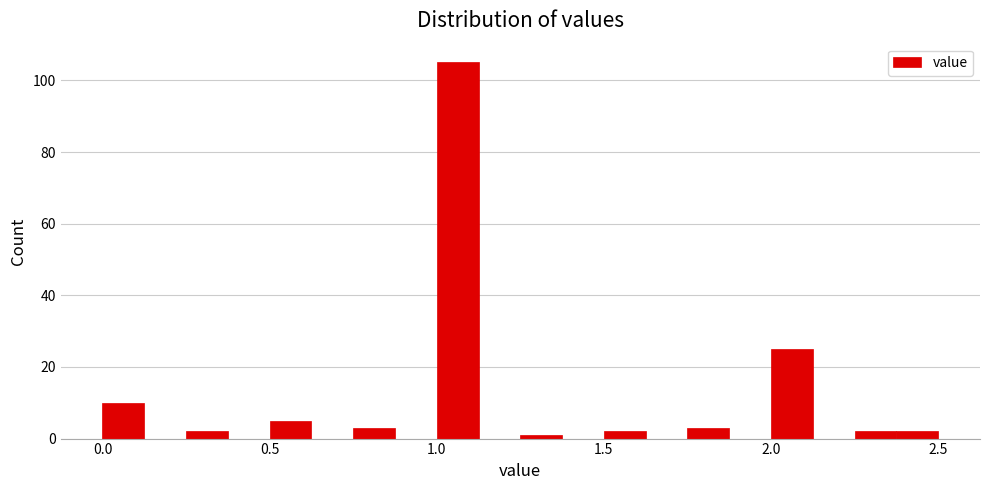

Around what value on the x-axis is the tallest bar? Give the approximate position of its centre, as read against the axis.

1.05